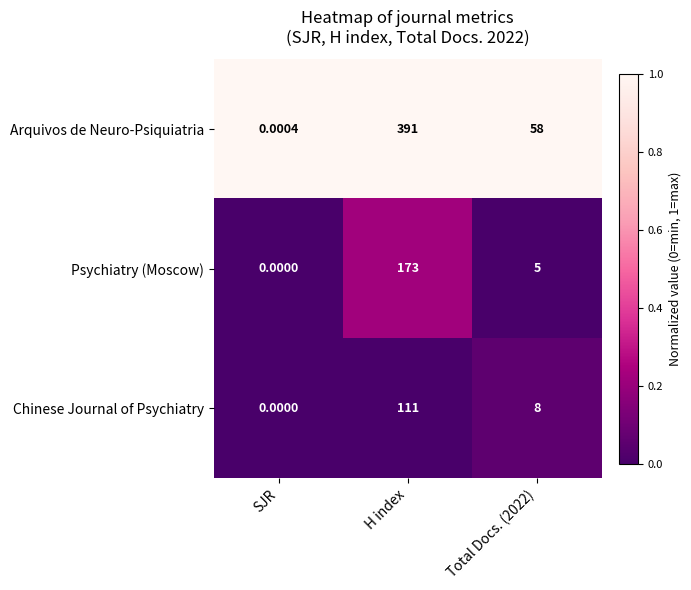

Rank the series at H index from lowest to highest value.

Chinese Journal of Psychiatry, Psychiatry (Moscow), Arquivos de Neuro-Psiquiatria